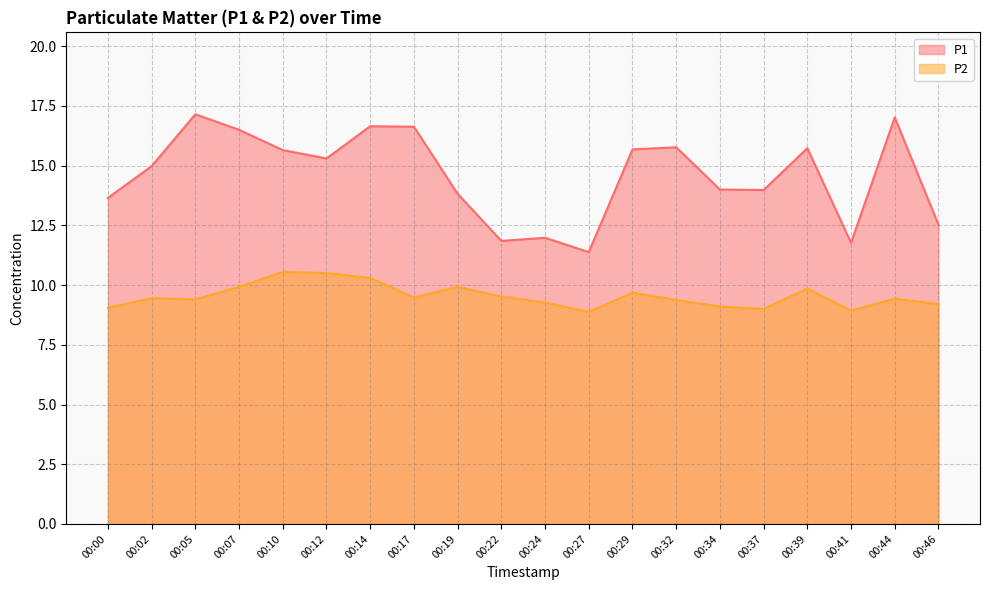

True or false: P2 has a value of 16.3 at 00:22.

False